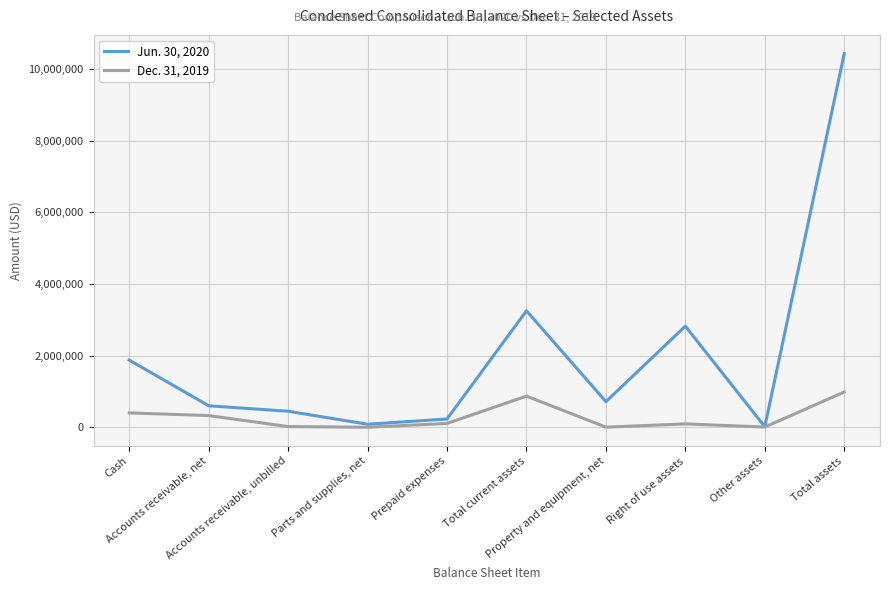

How many lines are shown in the chart?

2